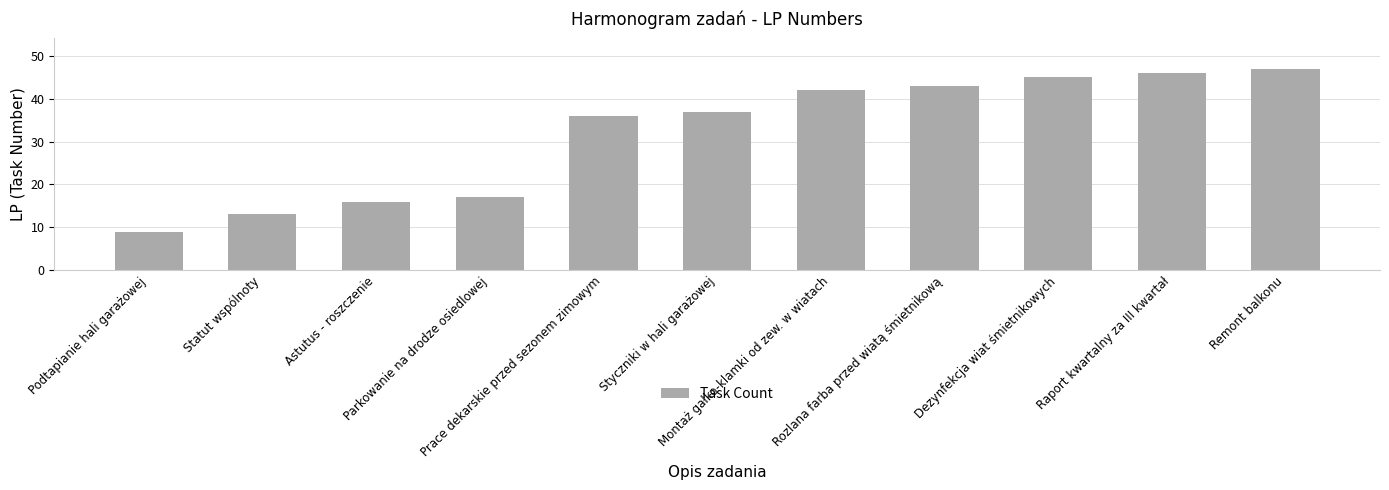

Rank the categories by value from lowest to highest.

Podtapianie hali garażowej, Statut wspólnoty, Astutus - roszczenie, Parkowanie na drodze osiedlowej, Prace dekarskie przed sezonem zimowym, Styczniki w hali garażowej, Montaż gałko-klamki od zew. w wiatach, Rozlana farba przed wiatą śmietnikową, Dezynfekcja wiat śmietnikowych, Raport kwartalny za III kwartał, Remont balkonu